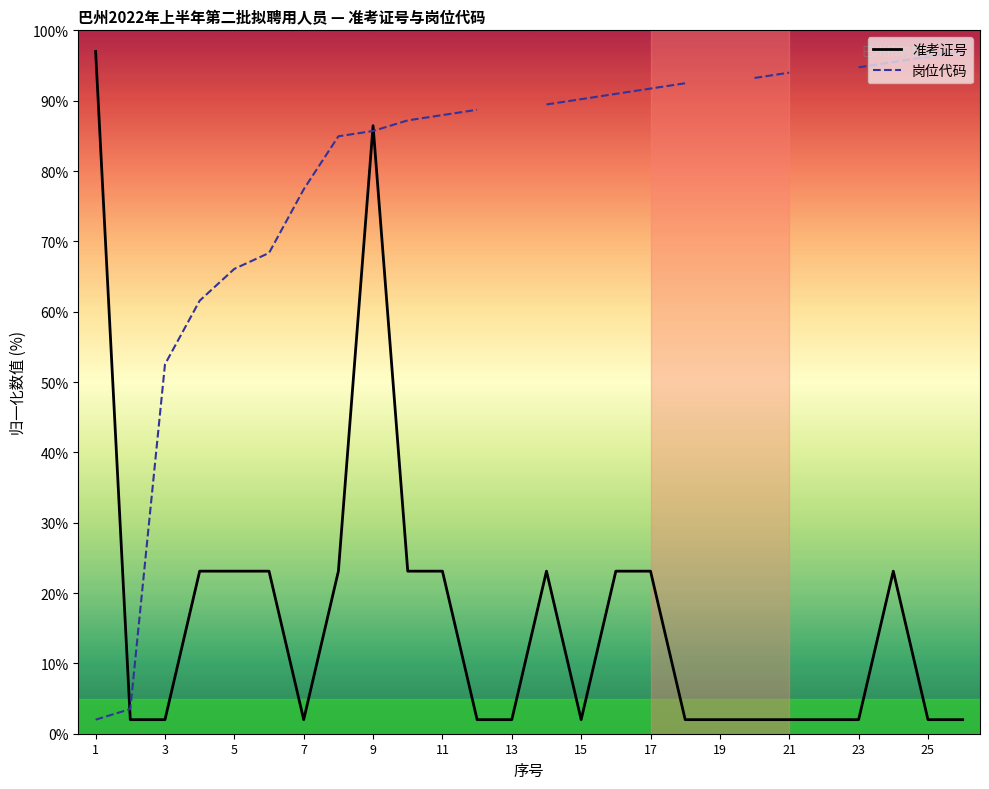

Is it true that 岗位代码 equals 2.0 at 1?

True